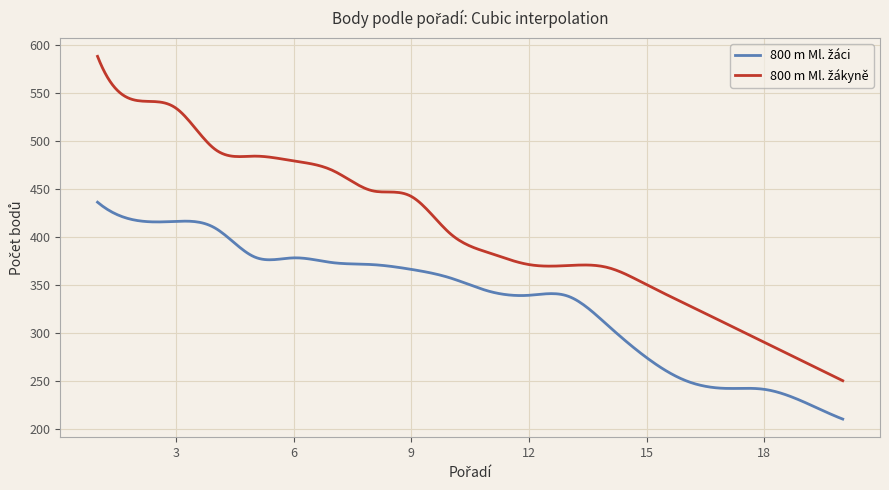

What is the minimum value shown in the chart?

210.0